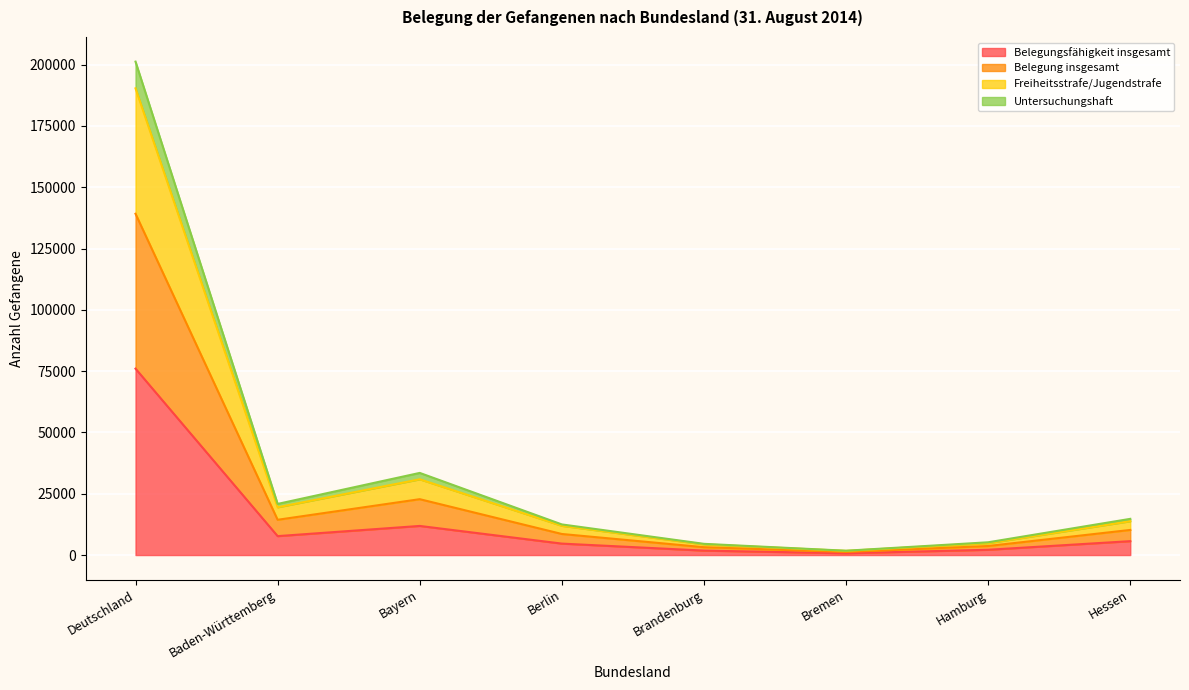

What is the maximum value for Belegungsfähigkeit insgesamt?

76026